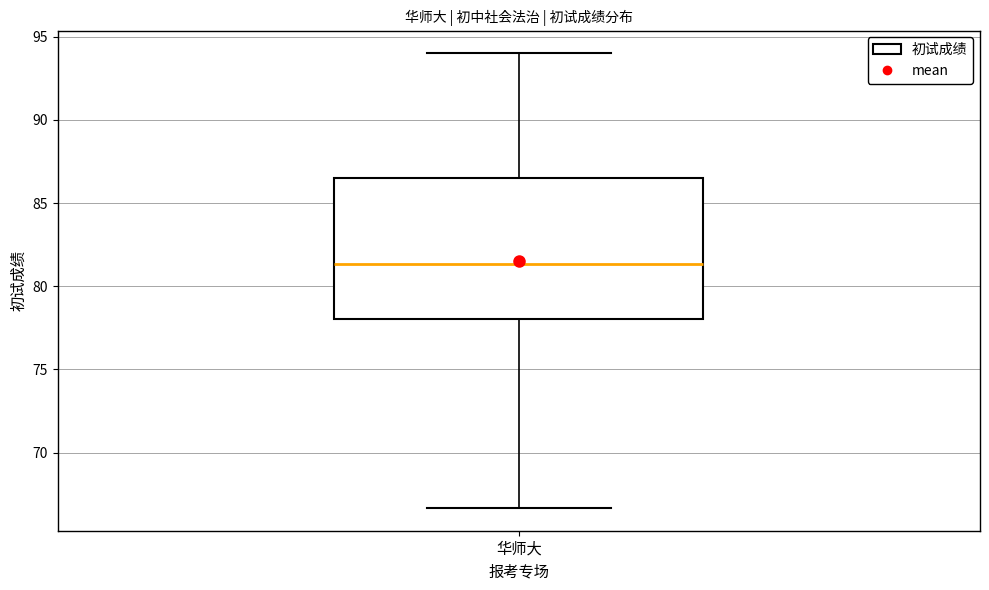

Read this box plot against the y-axis: the position of the median line, the range covered by the box, and the ends of both whiskers. The values are not printed on the chart, so give them approximately, as read against the axis.

median 81.5, box 78.0 to 86.5, whiskers 66.5 to 94.0